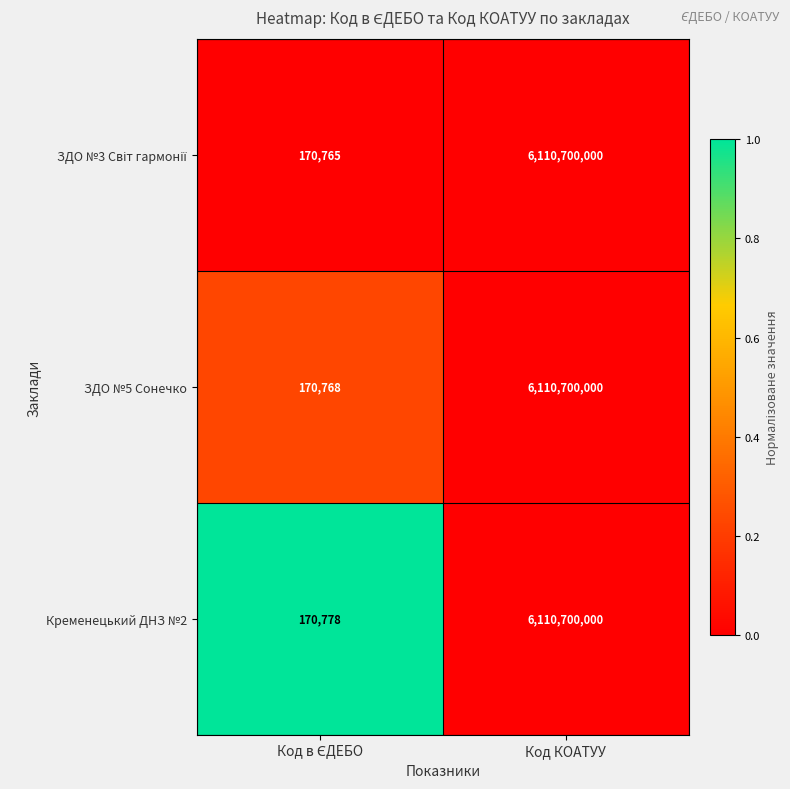

True or false: Кременецький ДНЗ №2 has a value of 6110700000 at Код КОАТУУ.

True